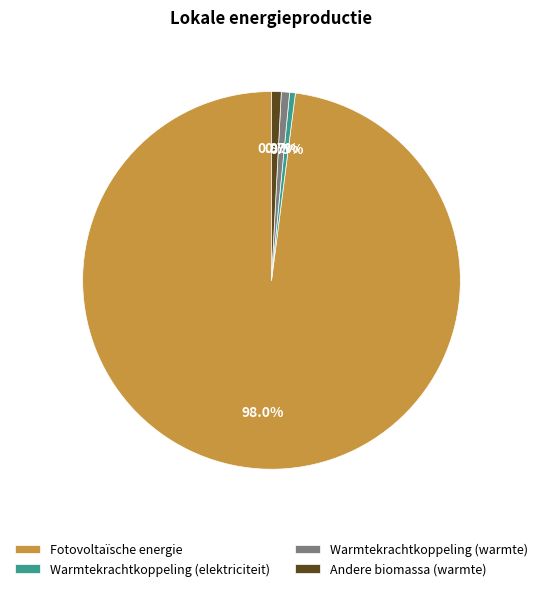

To the nearest percent, what percentage of the pie is Warmtekrachtkoppeling (warmte)?

1%